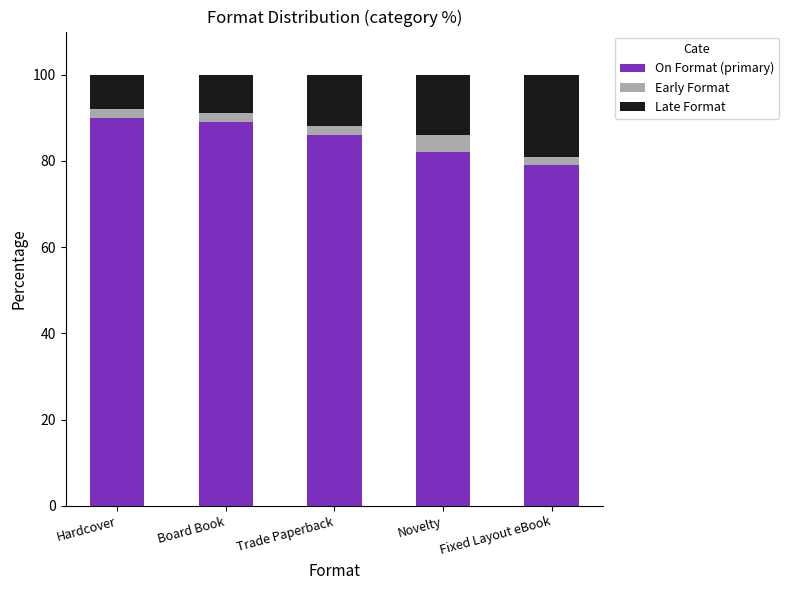

What is the difference between the second highest and minimum values in the On Format (primary) series?

10